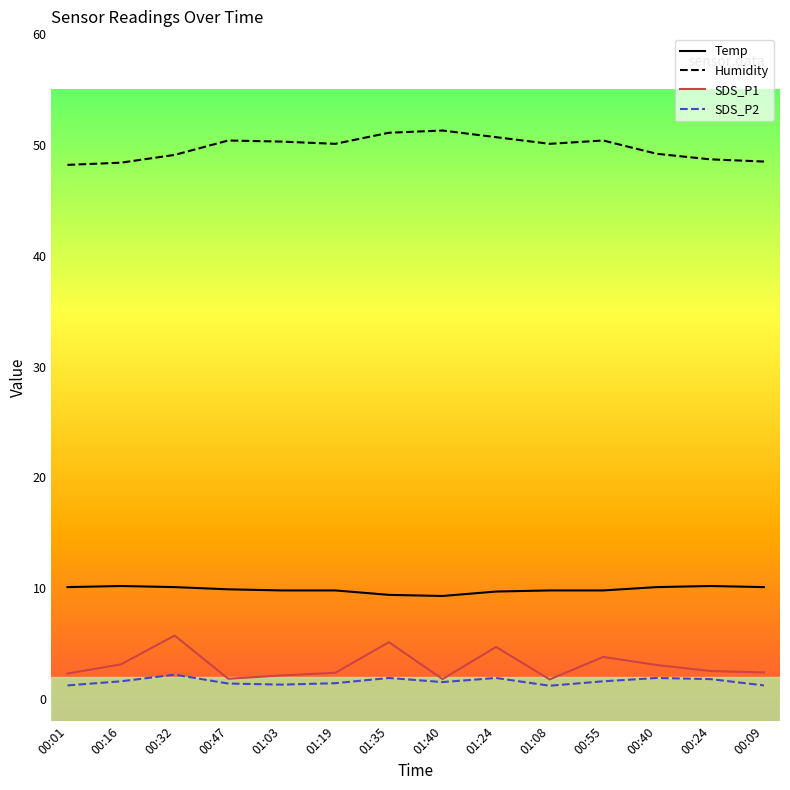

True or false: Humidity and SDS_P1 intersect in this chart.

False